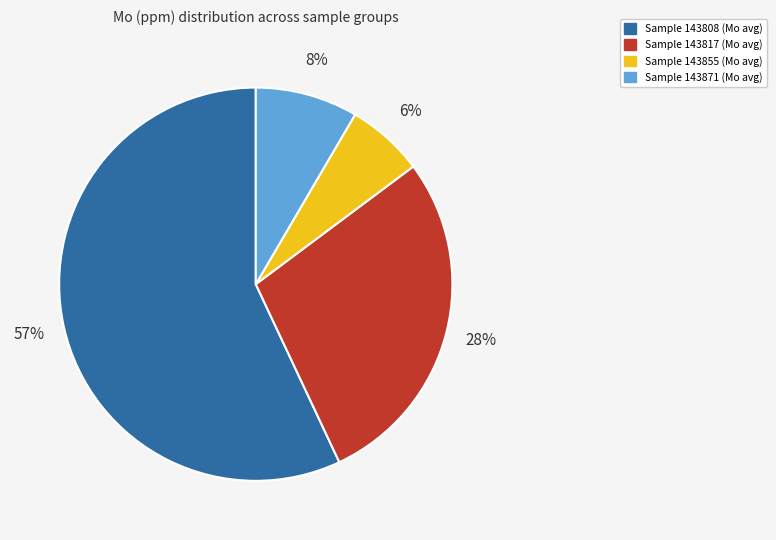

Does any single category account for the majority?

Yes